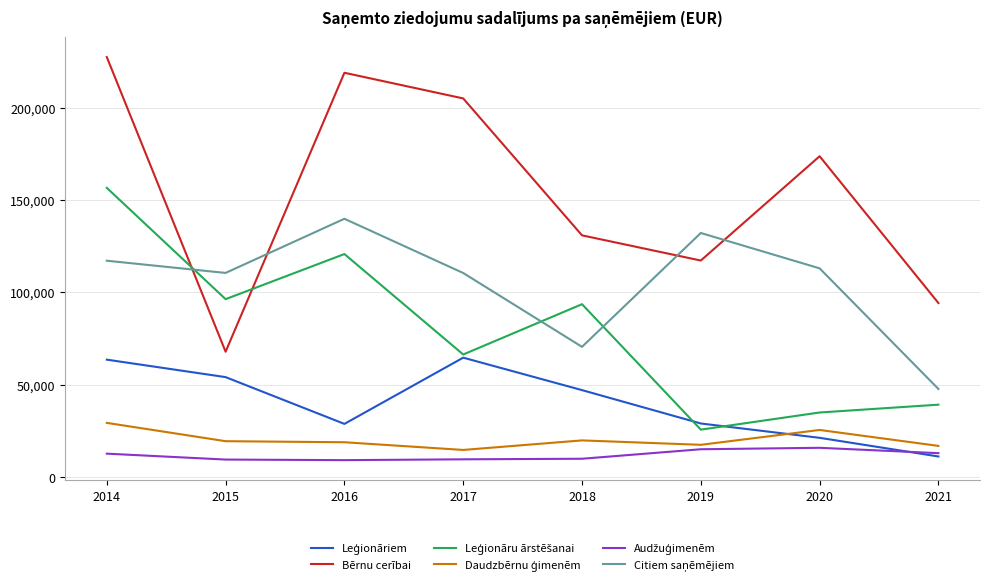

What is the difference between the highest and lowest values at 2018?

120995